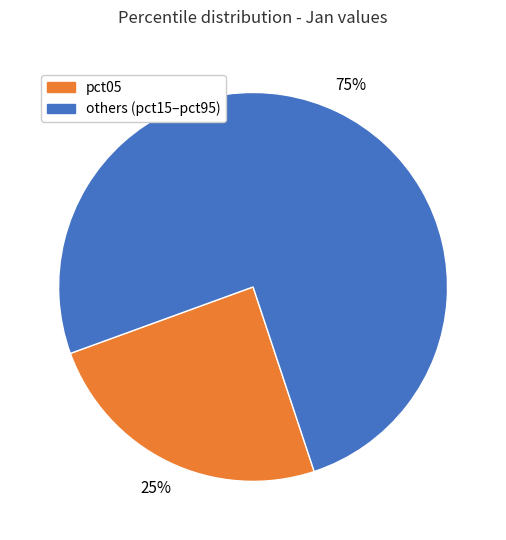

Is there any slice that represents more than half of the pie?

Yes